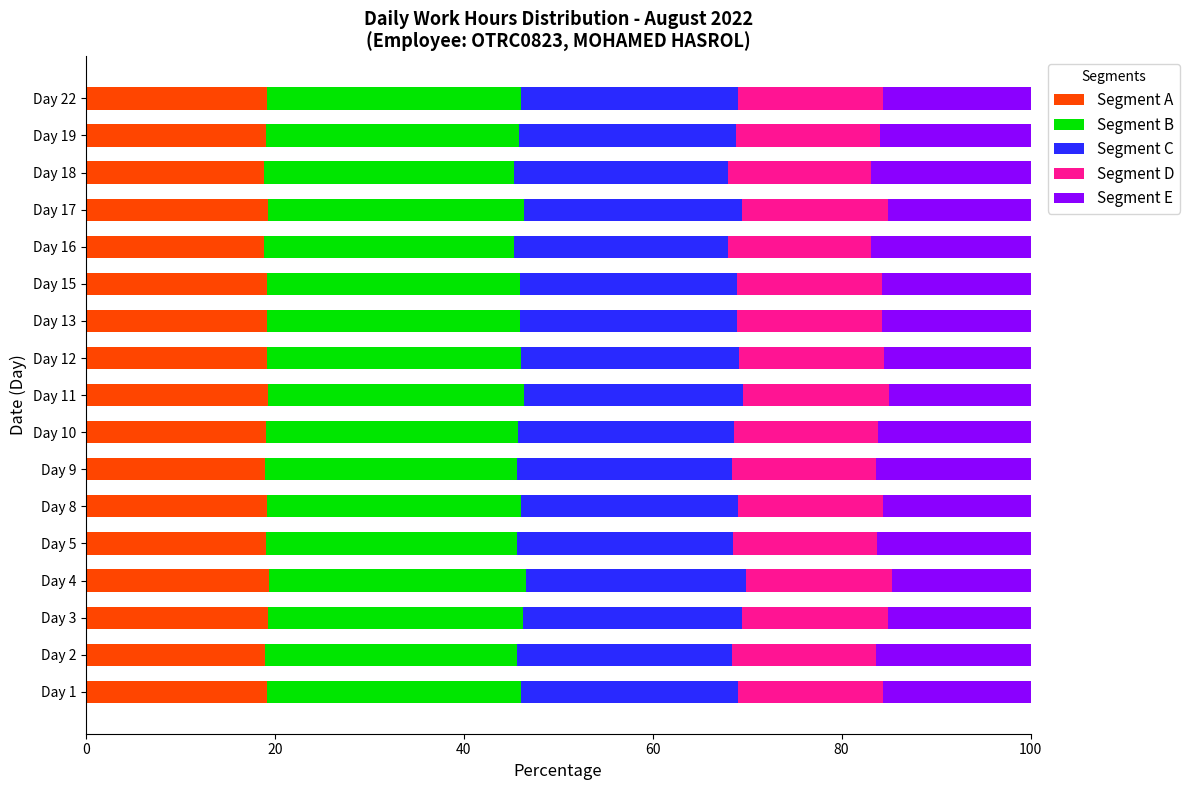

What is the average value of the Segment A series?

19.1